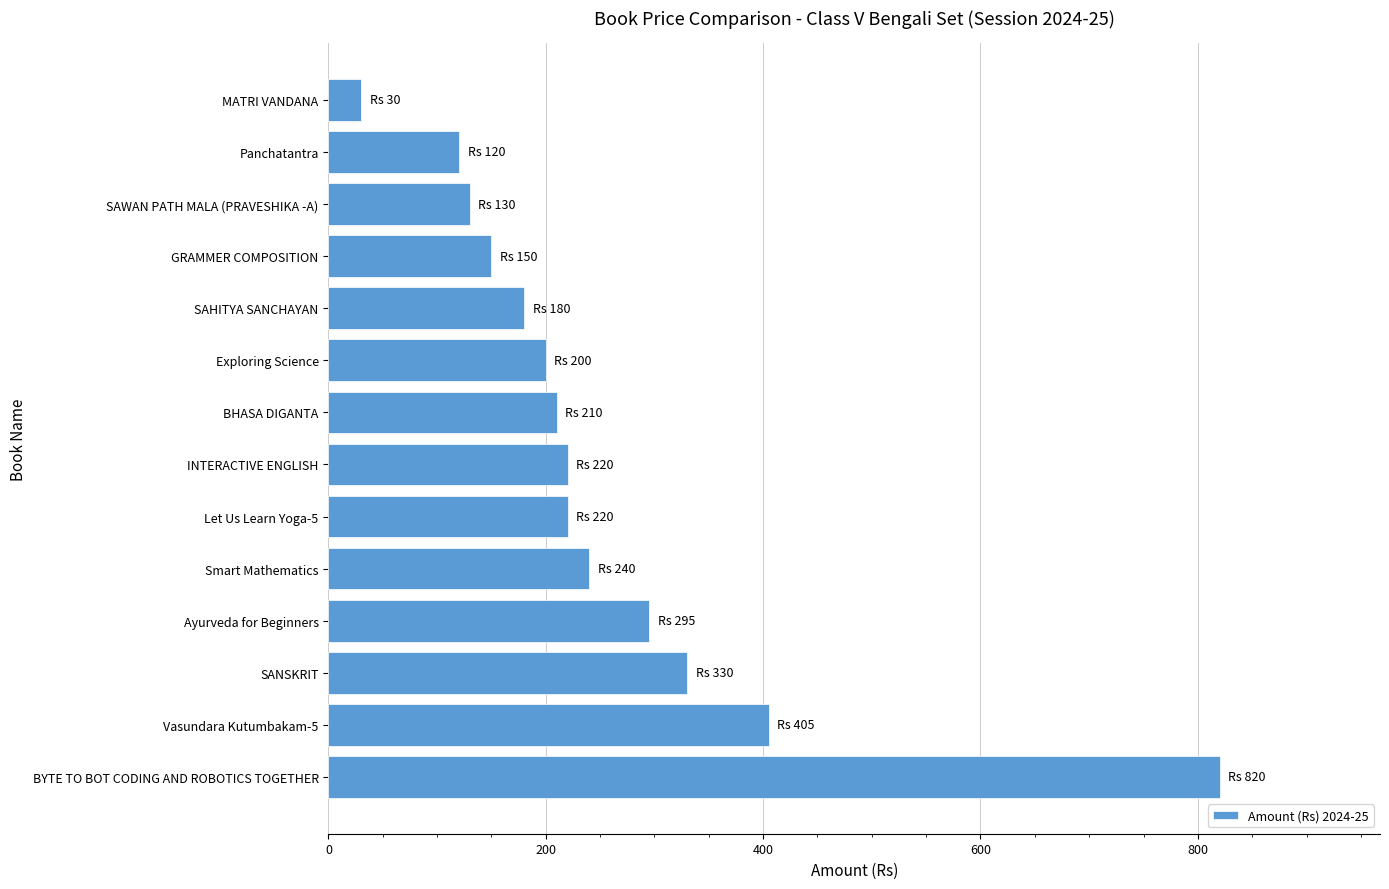

What is the maximum value shown in the chart?

820